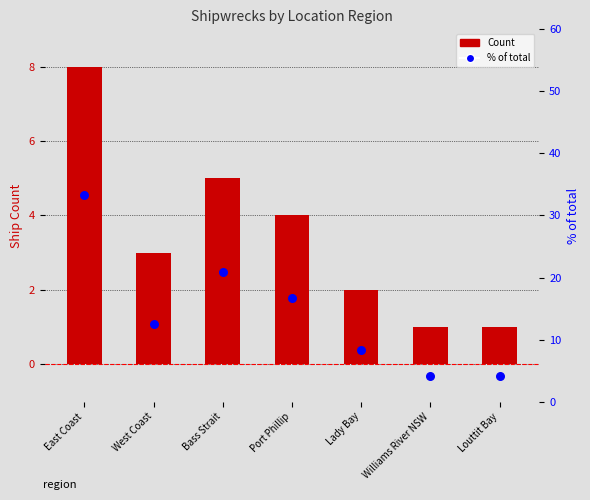

At how many categories does at least one series exceed 14?

3